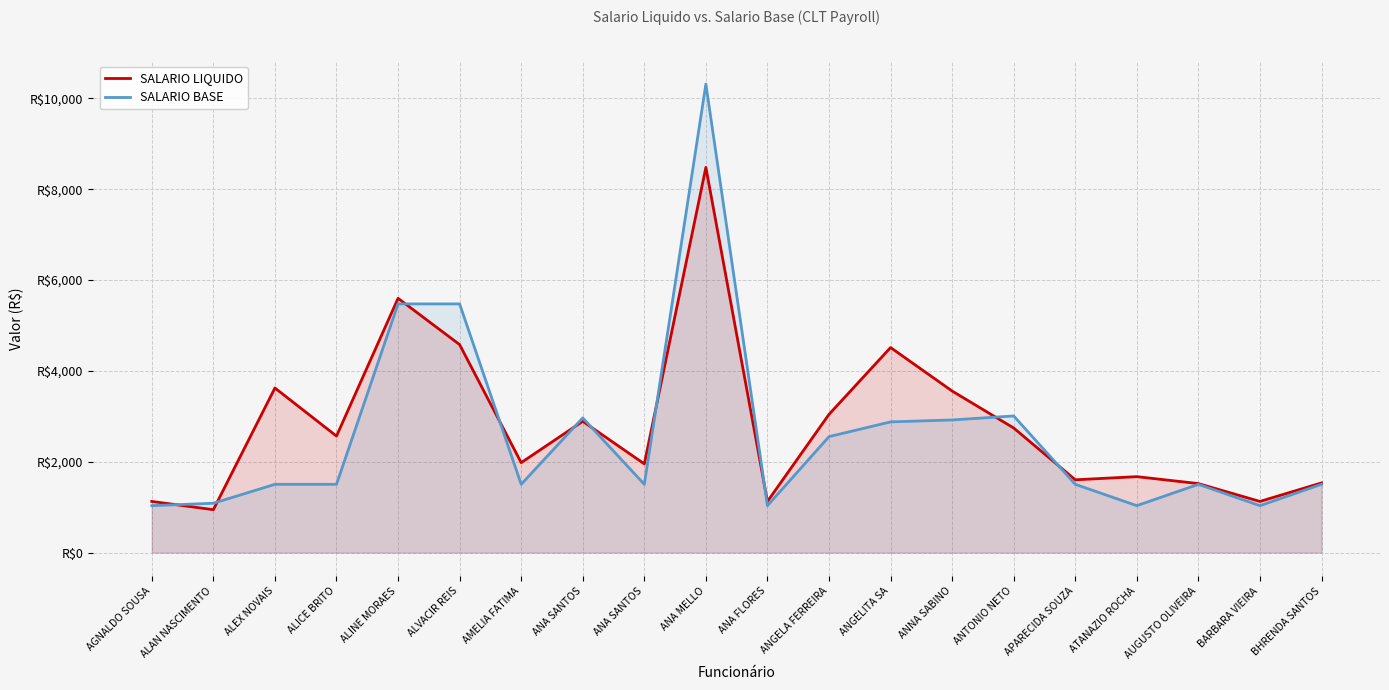

How many intersections are there between SALARIO LIQUIDO and SALARIO BASE?

10